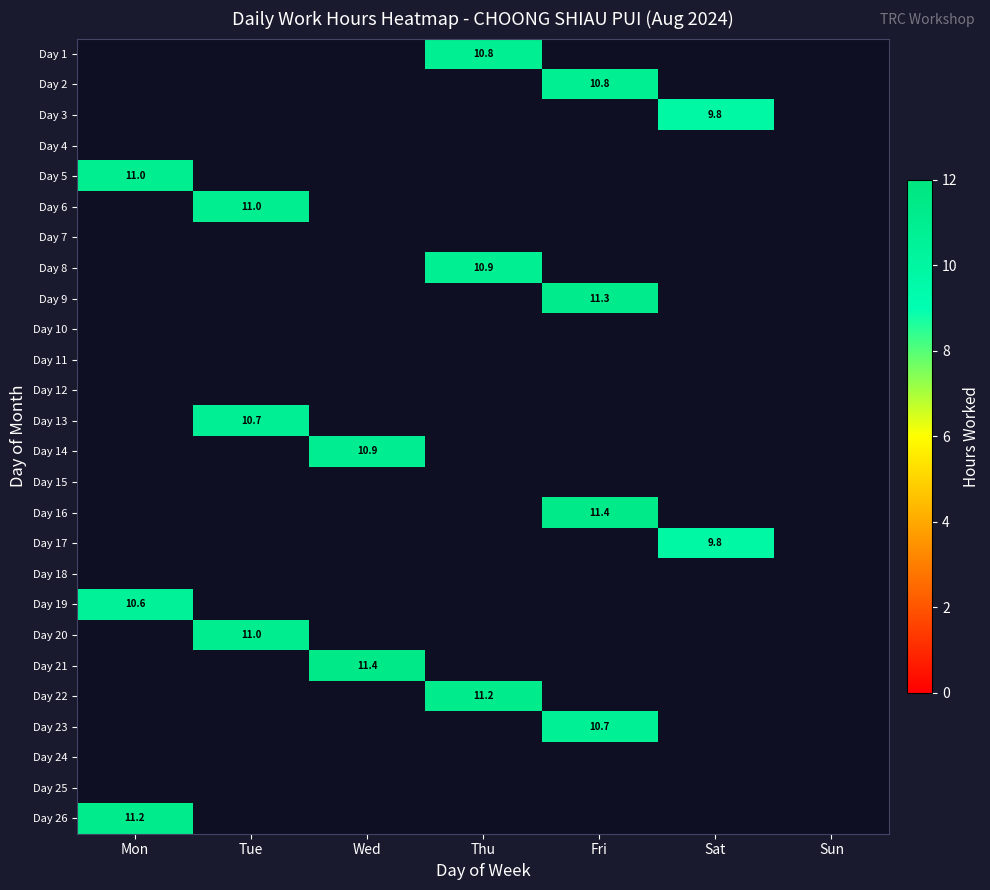

Read the Day 5 value at Mon.

11.0